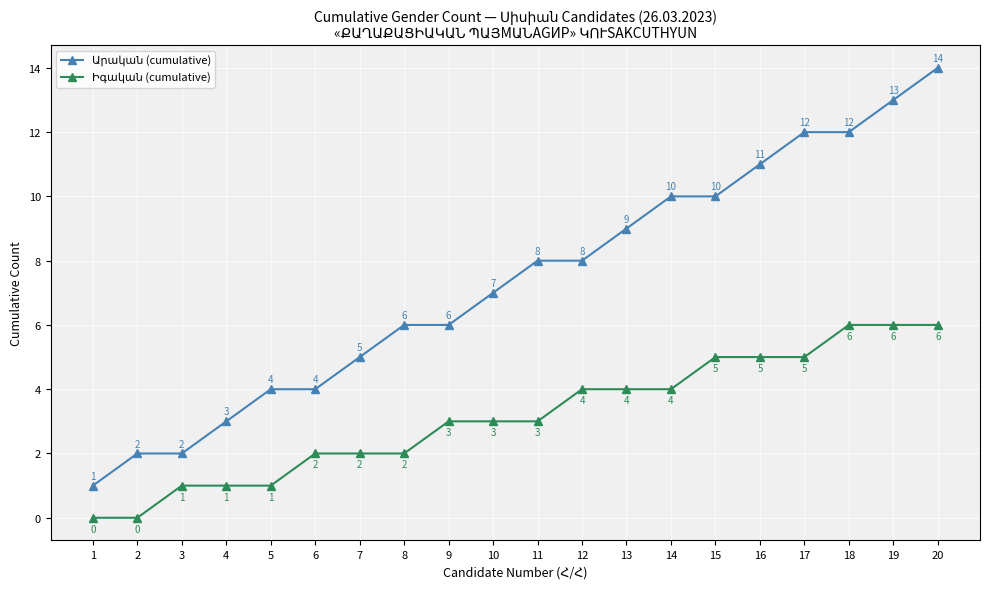

What is the difference between the highest and lowest values at 12?

4